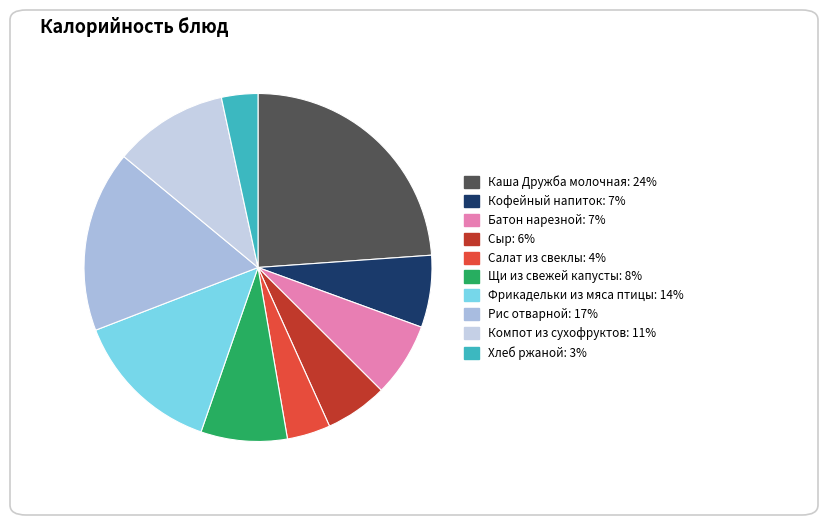

What is the smallest slice in the pie chart?

Хлеб ржаной